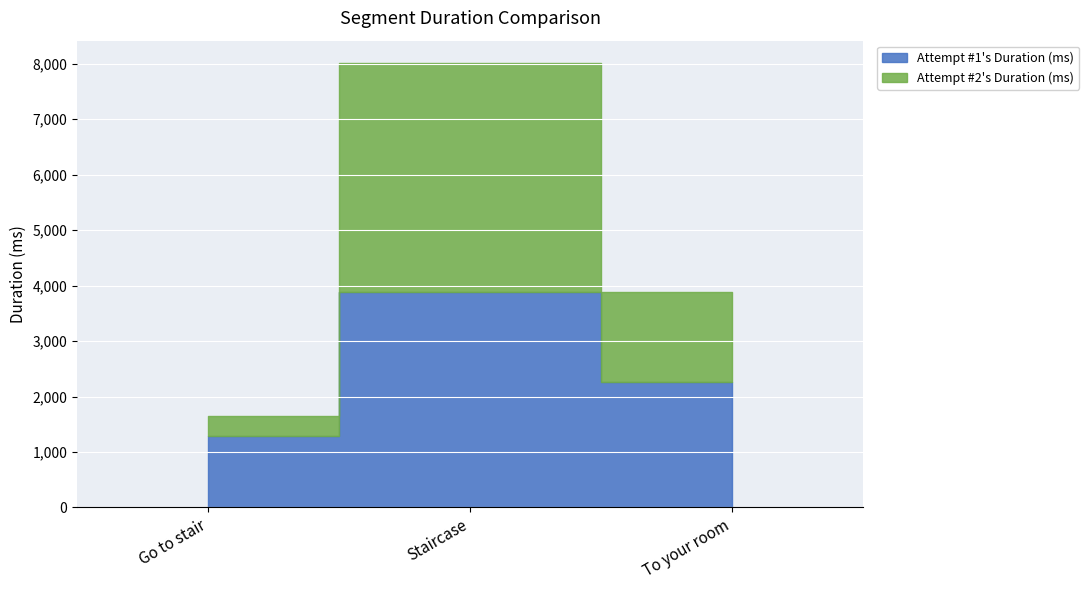

List the series in order of their overall mean, lowest first.

Attempt #2's Duration (ms), Attempt #1's Duration (ms)